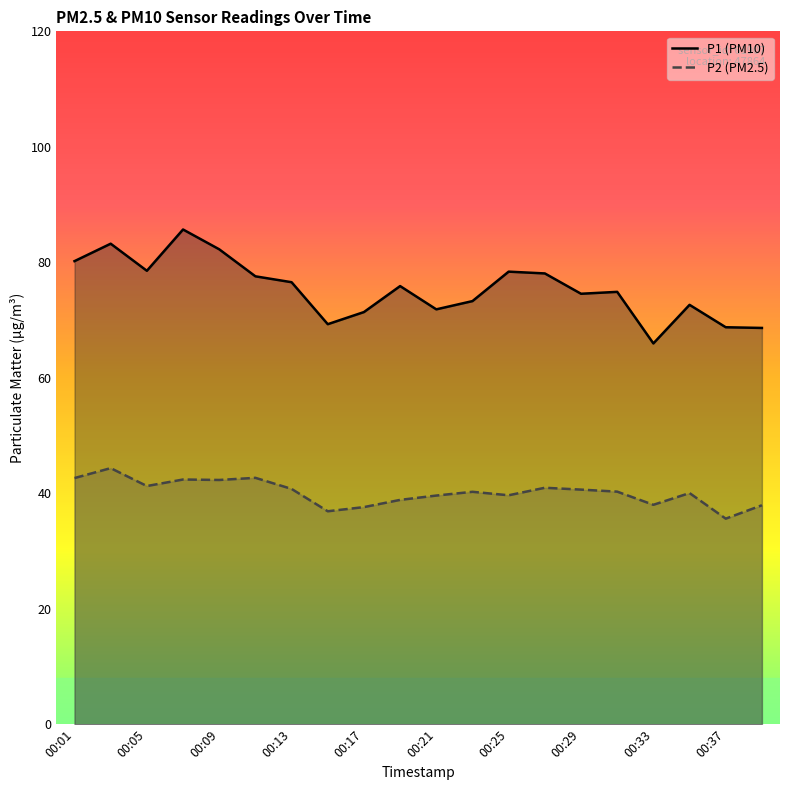

List the labels in order of P2 value, smallest first.

00:37, 00:15, 00:17, 00:39, 00:33, 00:19, 00:21, 00:25, 00:35, 00:23, 00:31, 00:29, 00:13, 00:27, 00:05, 00:09, 00:07, 00:01, 00:11, 00:03